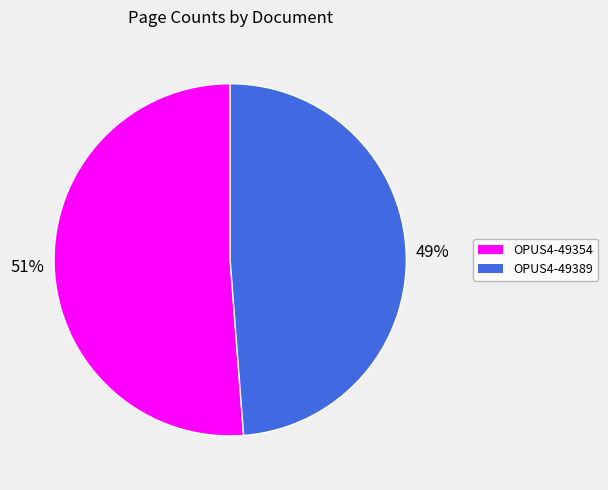

True or false: OPUS4-49354 accounts for 58% of the total.

False